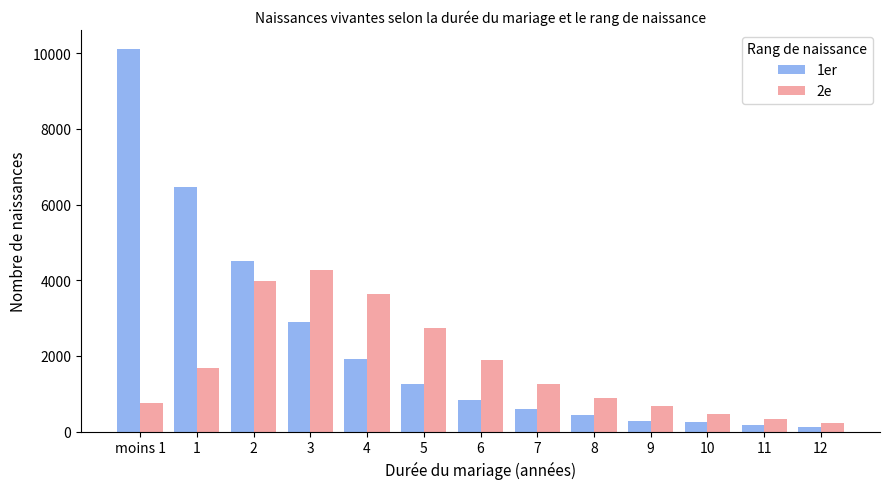

What is the sum of all 2e values?

22774